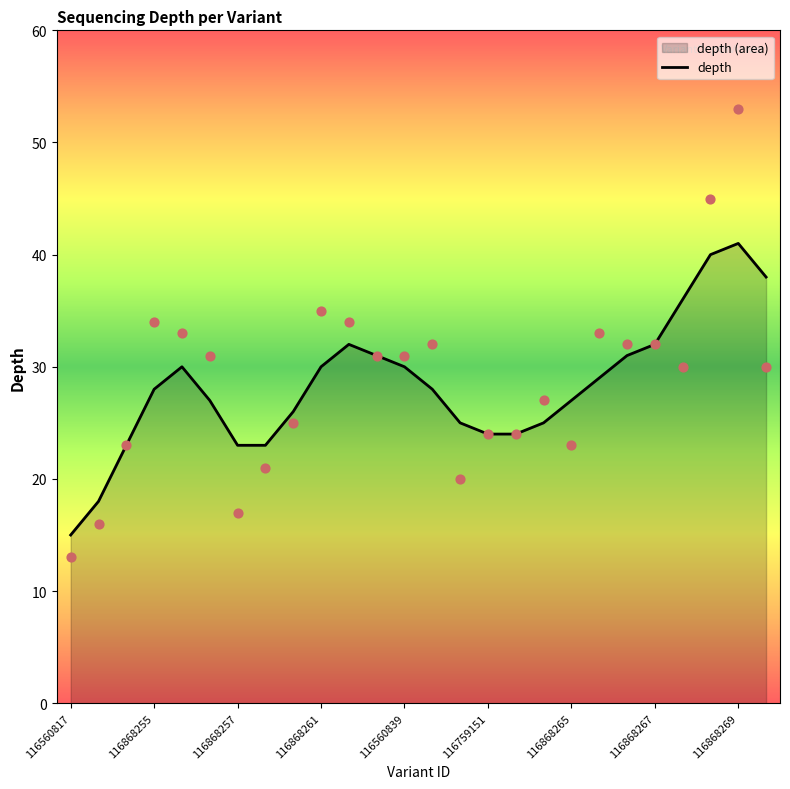

What is the maximum value for depth?

41